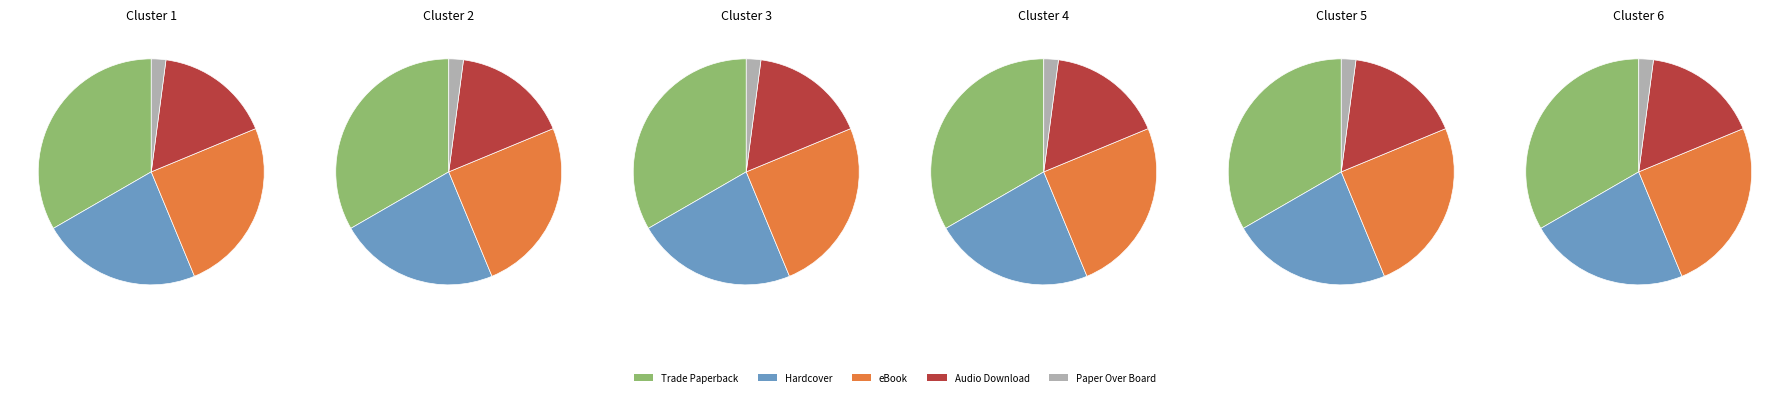

How much of the chart is everything except Paper Over Board?

97.9%